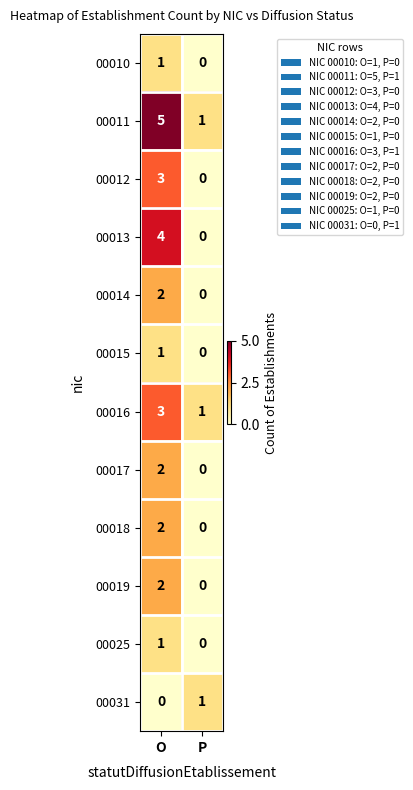

True or false: 00011 has a value of 2 at P.

False